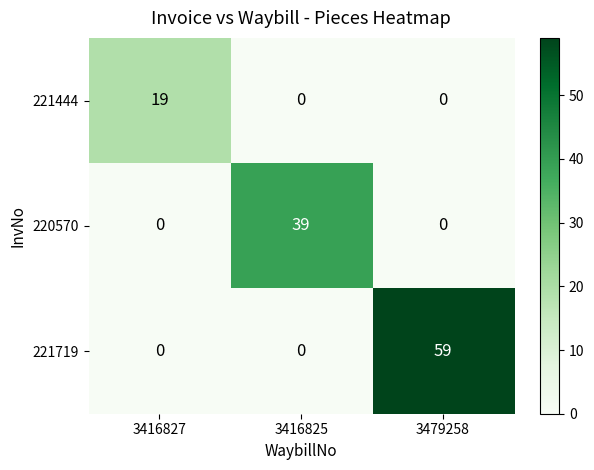

Which series has the largest range (max minus min)?

221719